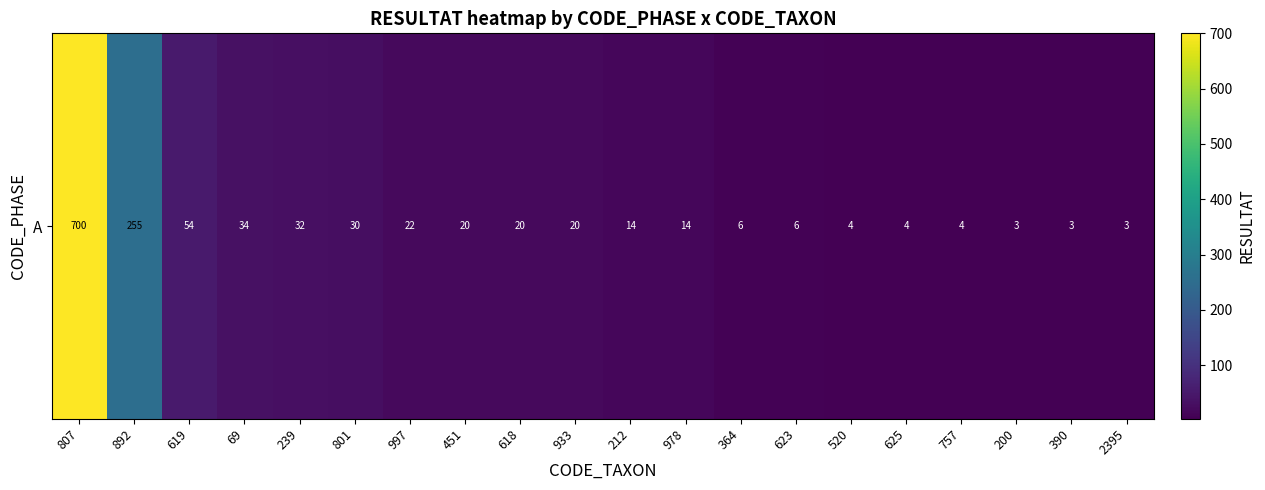

How many data points are above 20?

7